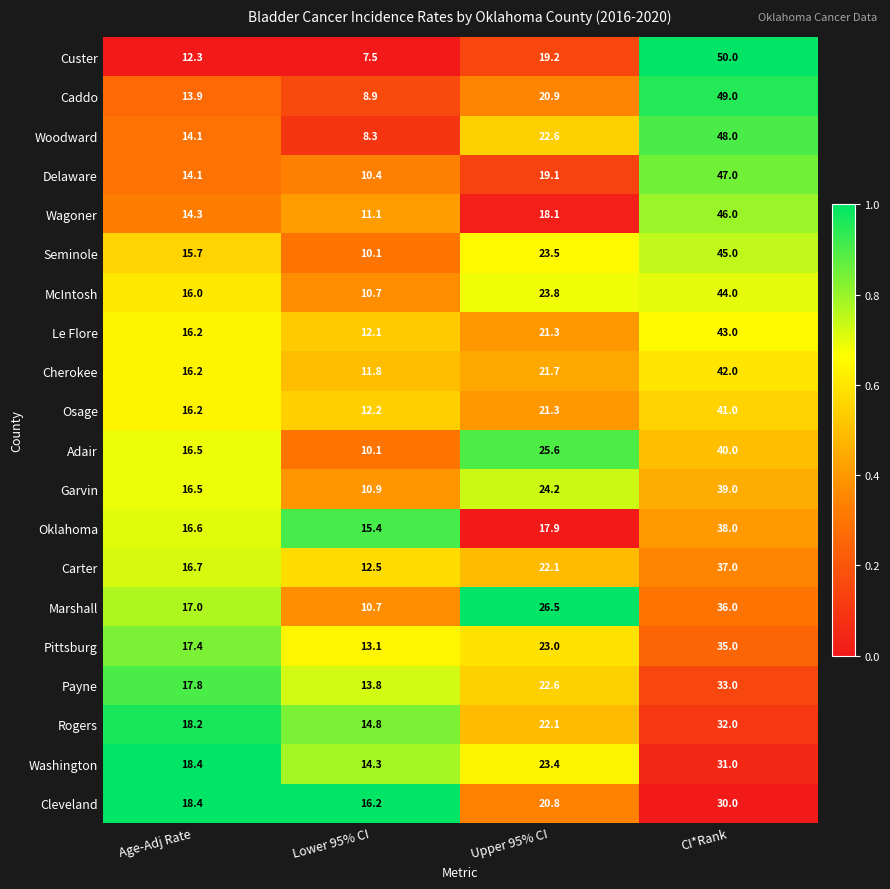

What is the spread (max minus min) of values at Upper 95% CI?

8.6